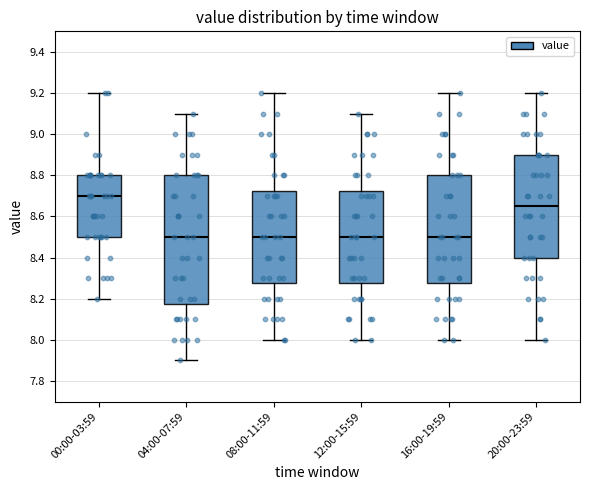

Where does the median line of the box for 12:00-15:59 sit on the y-axis? The values are not printed on the chart, so give them approximately, as read against the axis.

8.50